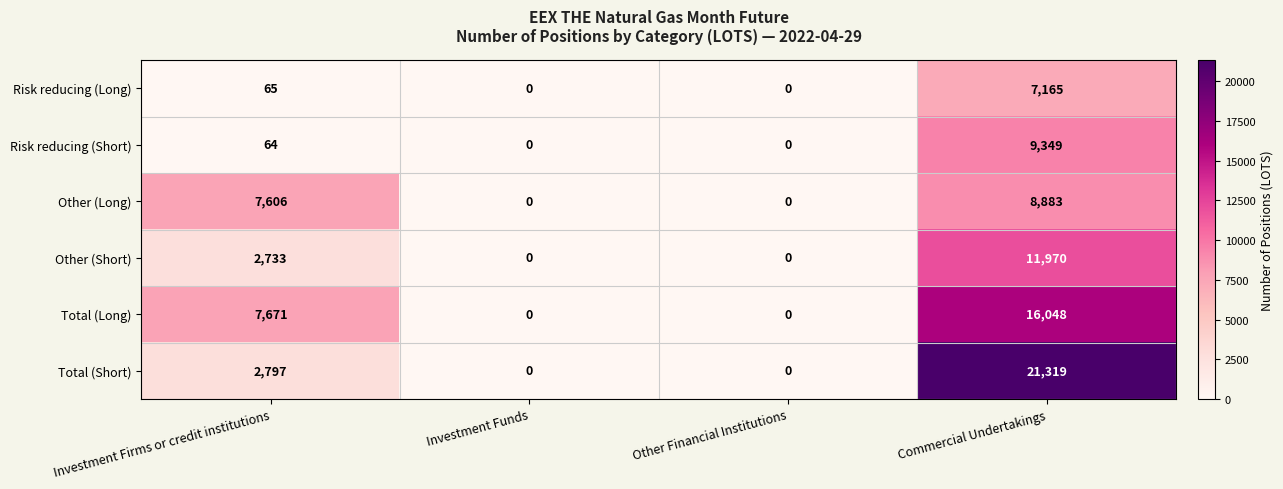

What is the average value of the Risk reducing (Short) series?

2353